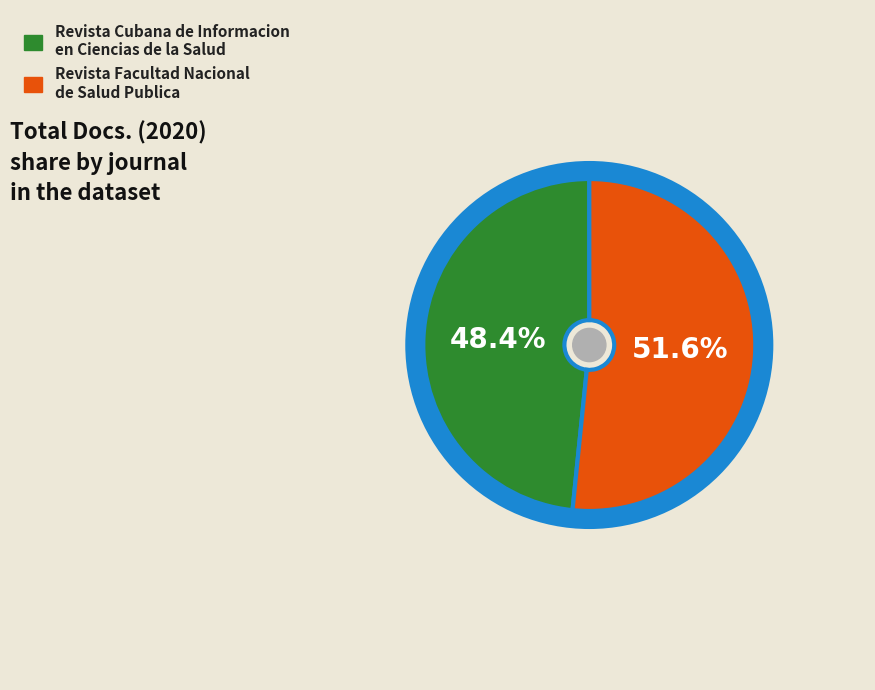

Is Revista Facultad Nacional de Salud Publica the majority of the pie?

Yes